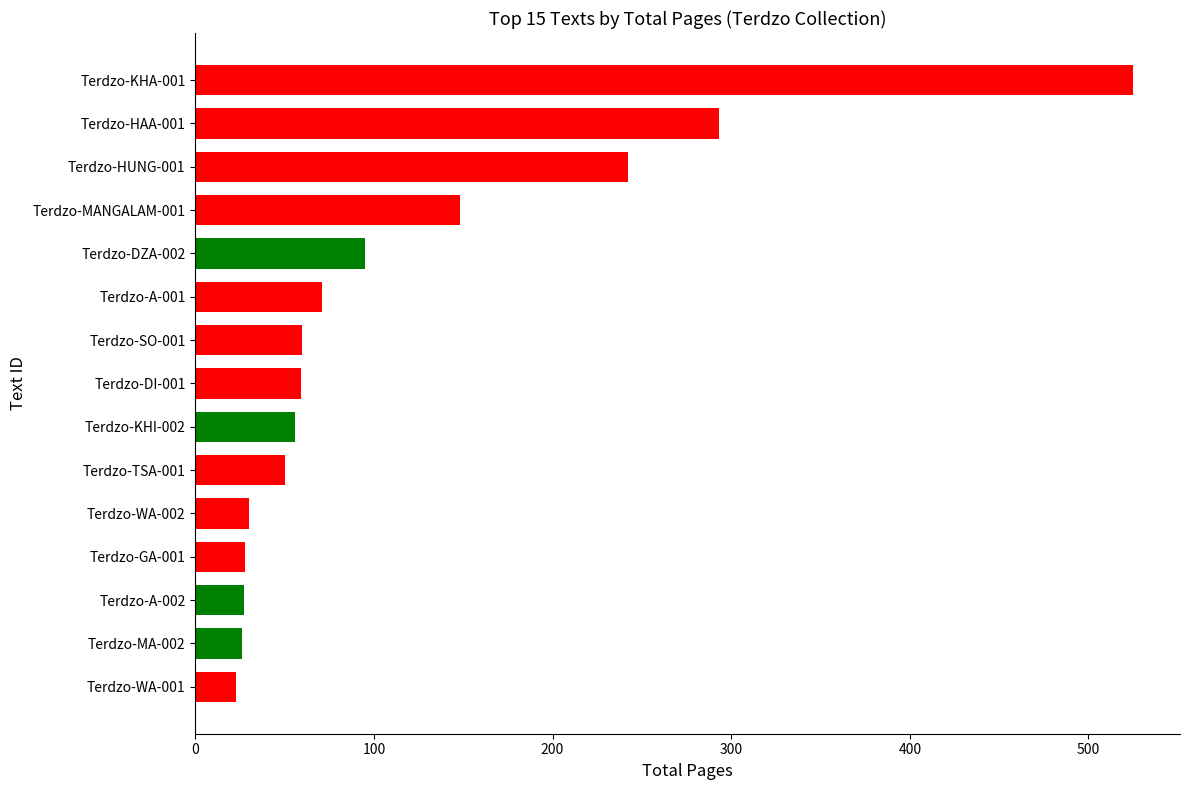

The value at Terdzo-DZA-002 is 95. True or false?

True